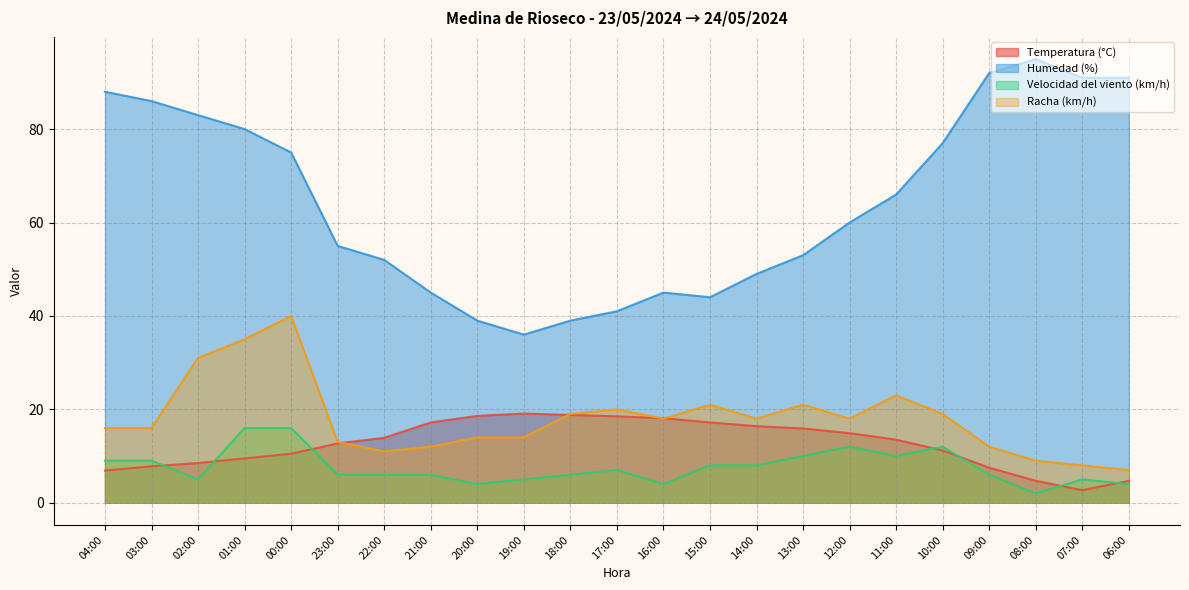

What is the difference between the second highest and minimum values in the Velocidad del viento (km/h) series?

14.0